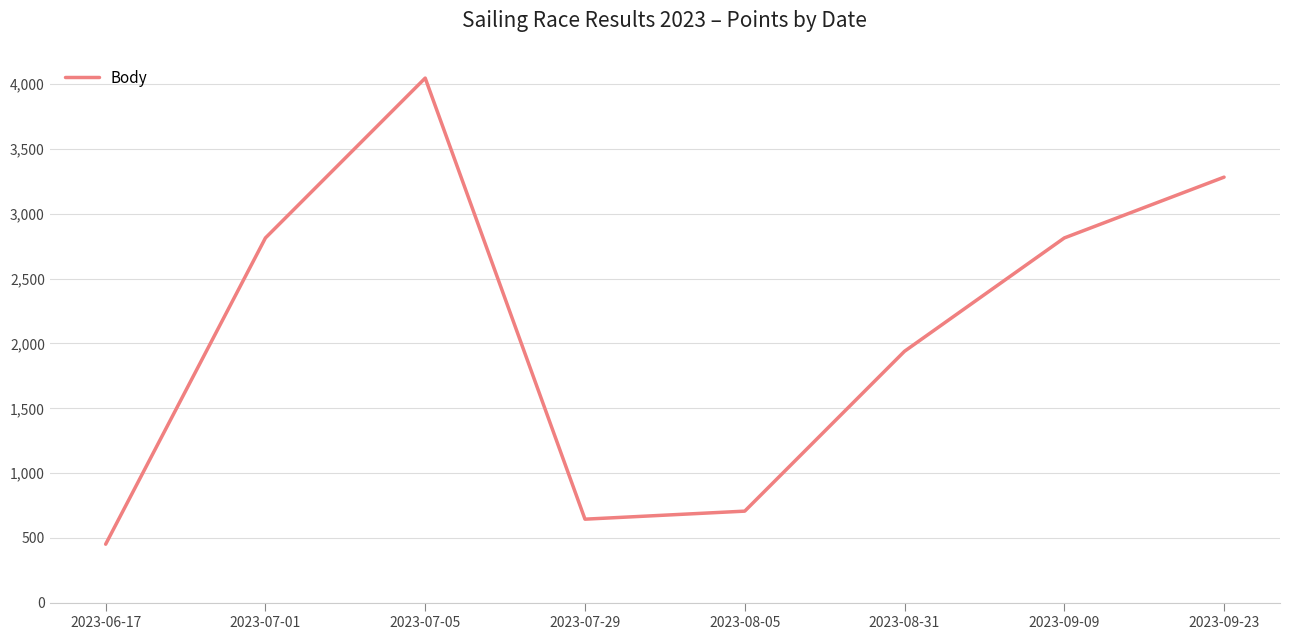

How many values are below 2814?

4